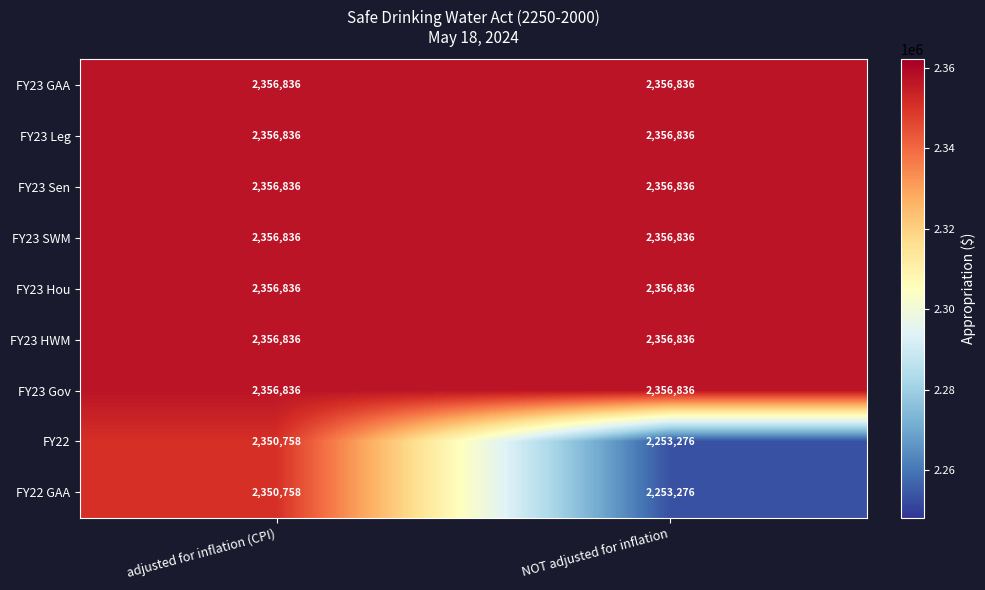

What is the sum of the FY23 Leg values at NOT adjusted for inflation and adjusted for inflation (CPI)?

4713672